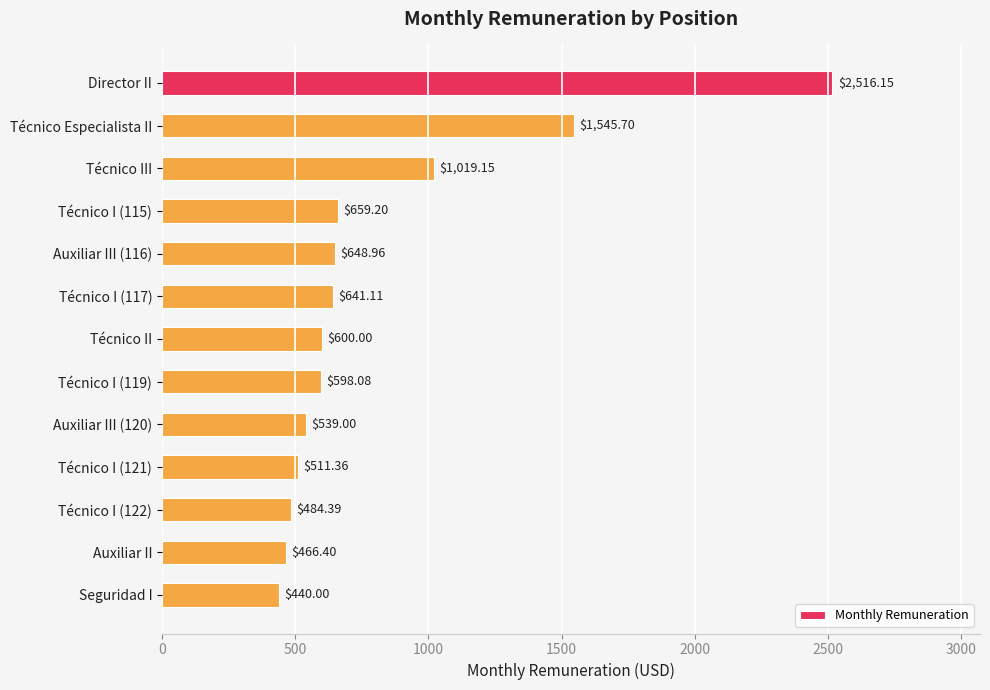

What is the maximum value shown in the chart?

2516.2